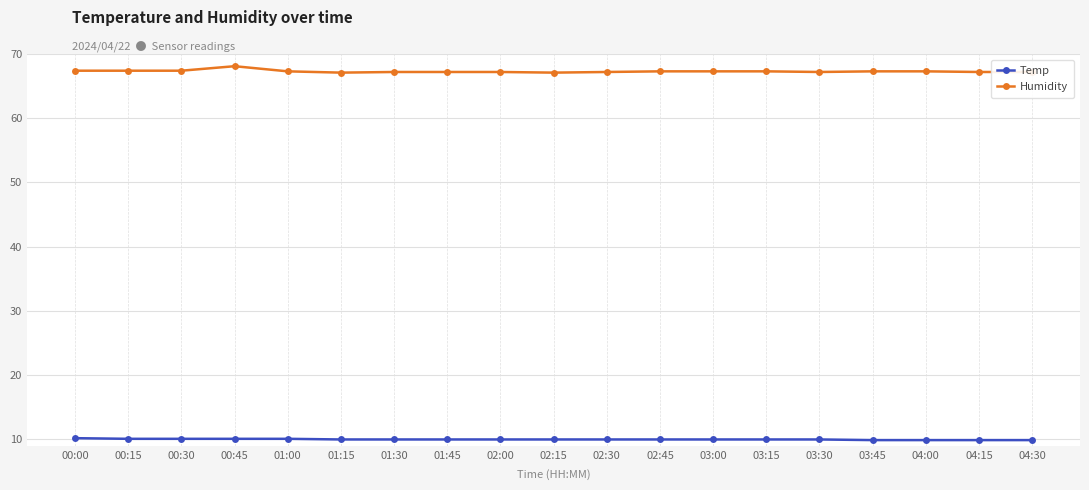

Rank the series by their maximum value, from lowest to highest.

Temp, Humidity